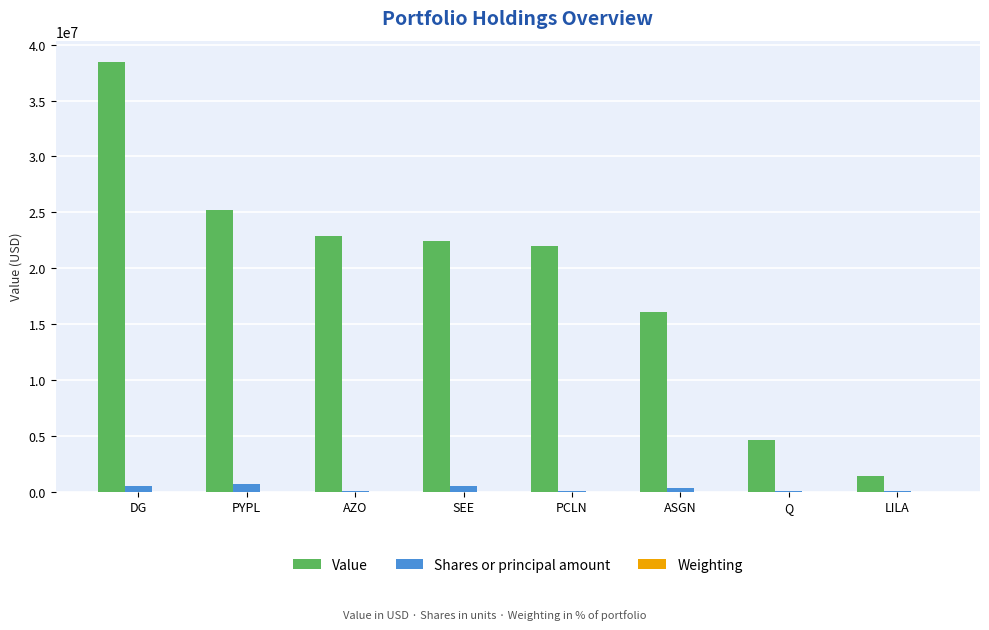

Which label corresponds to the largest value in the chart?

DG